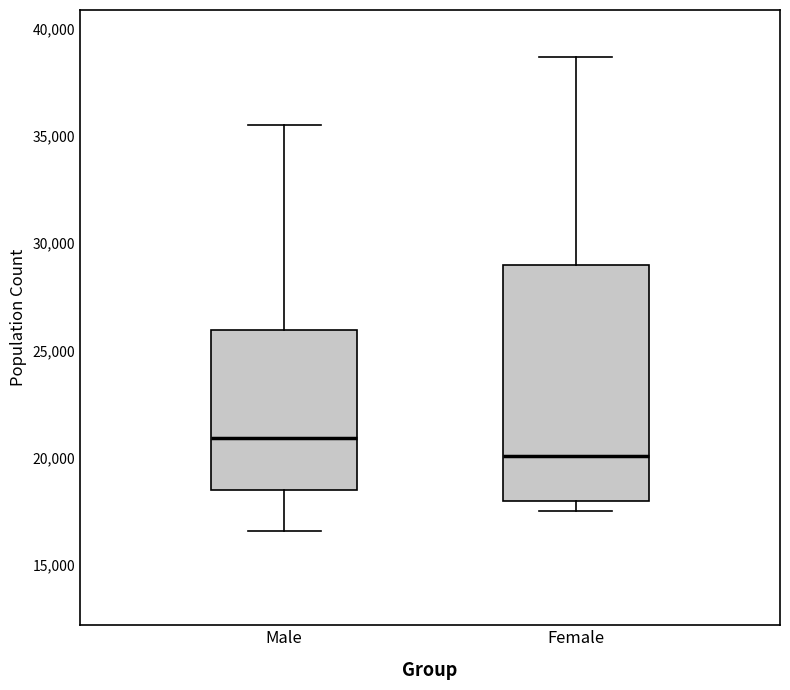

Which box is the tallest, from its lower edge to its upper edge?

Female